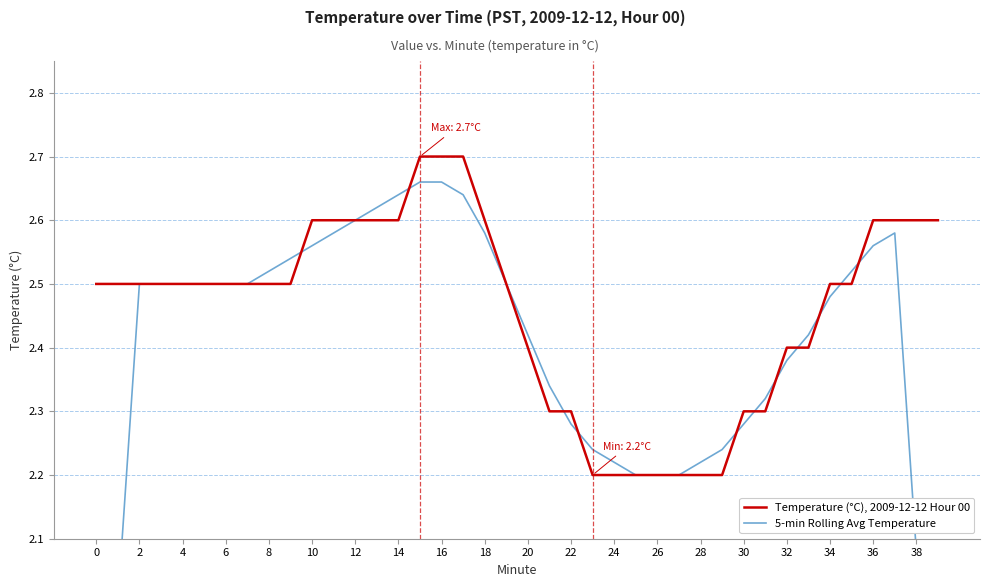

What is the minimum value for Temperature (°C), 2009-12-12 Hour 00?

2.2